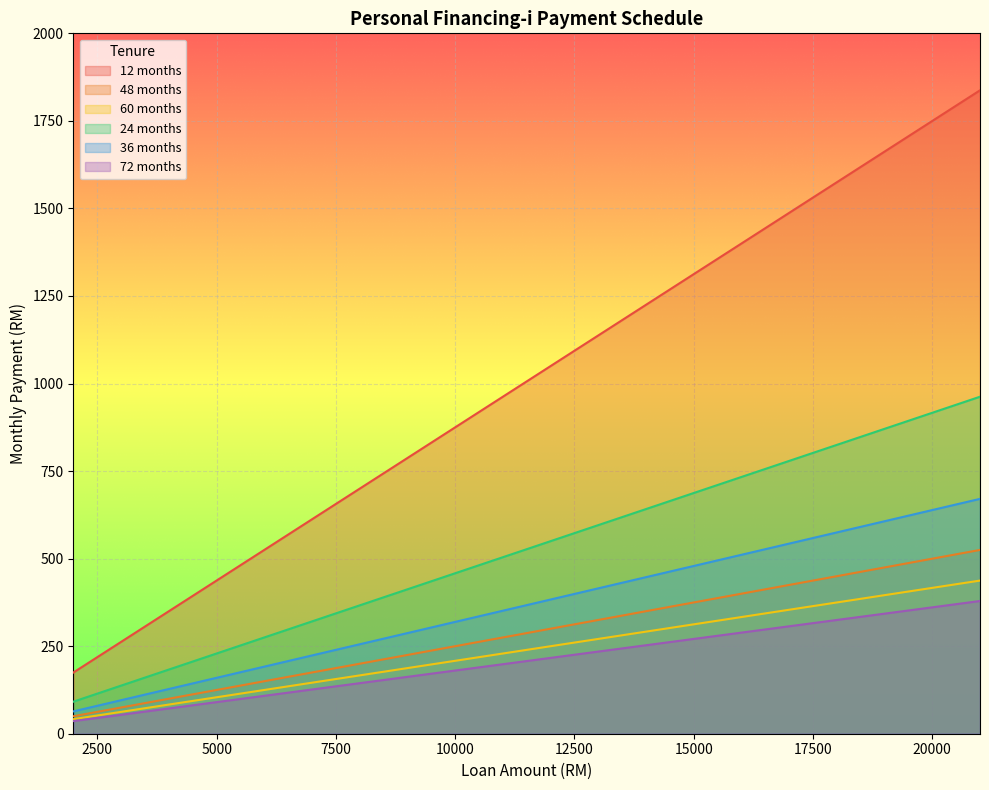

True or false: 12 months and 48 months intersect in this chart.

False